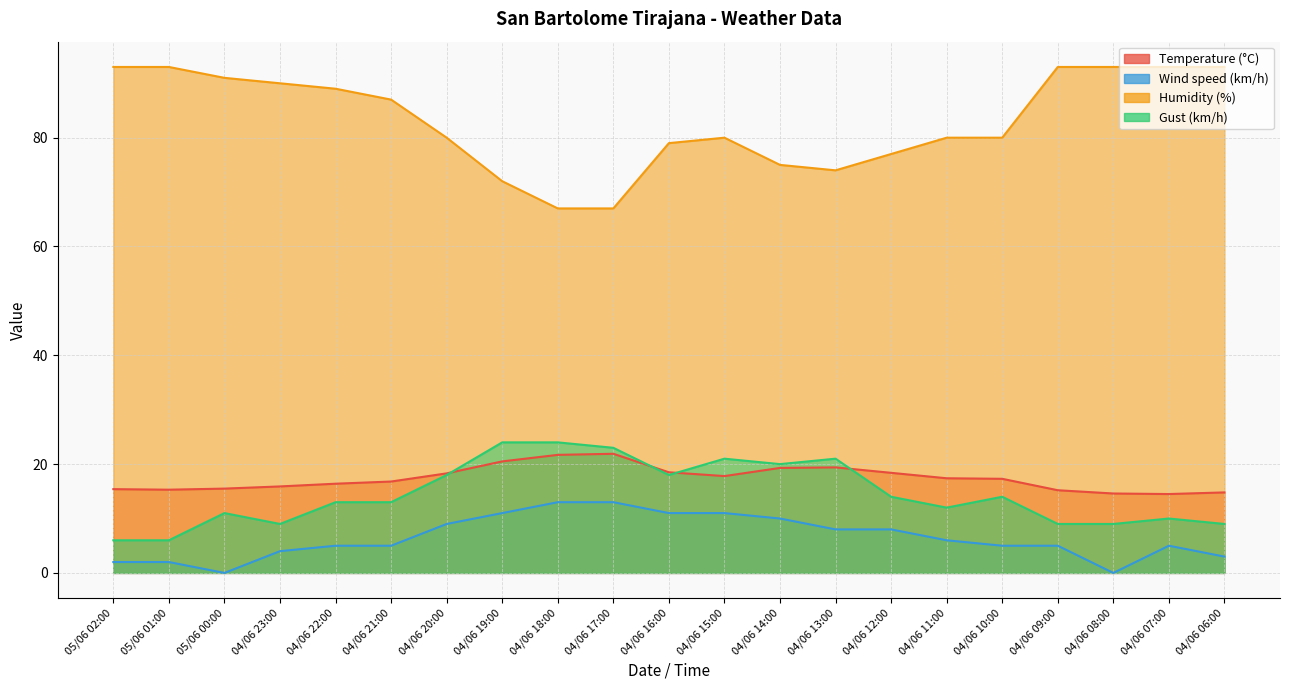

At how many categories does at least one series exceed 1?

21